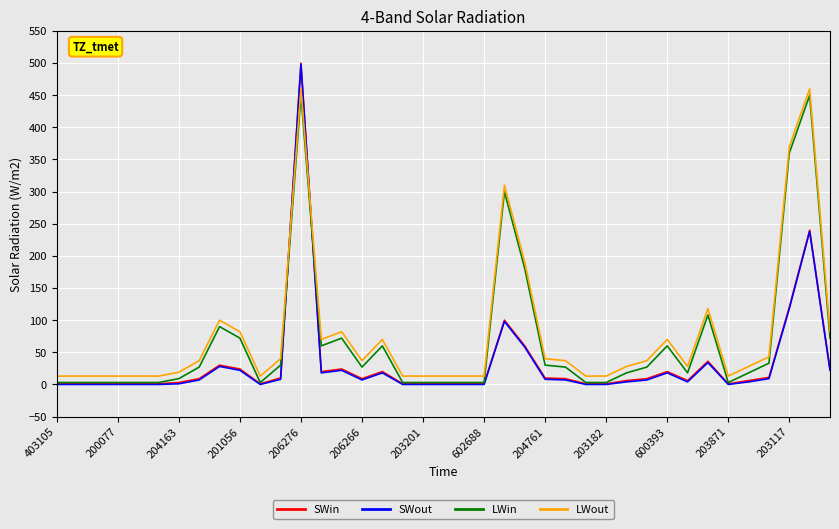

Which series has the largest range (max minus min)?

SWin